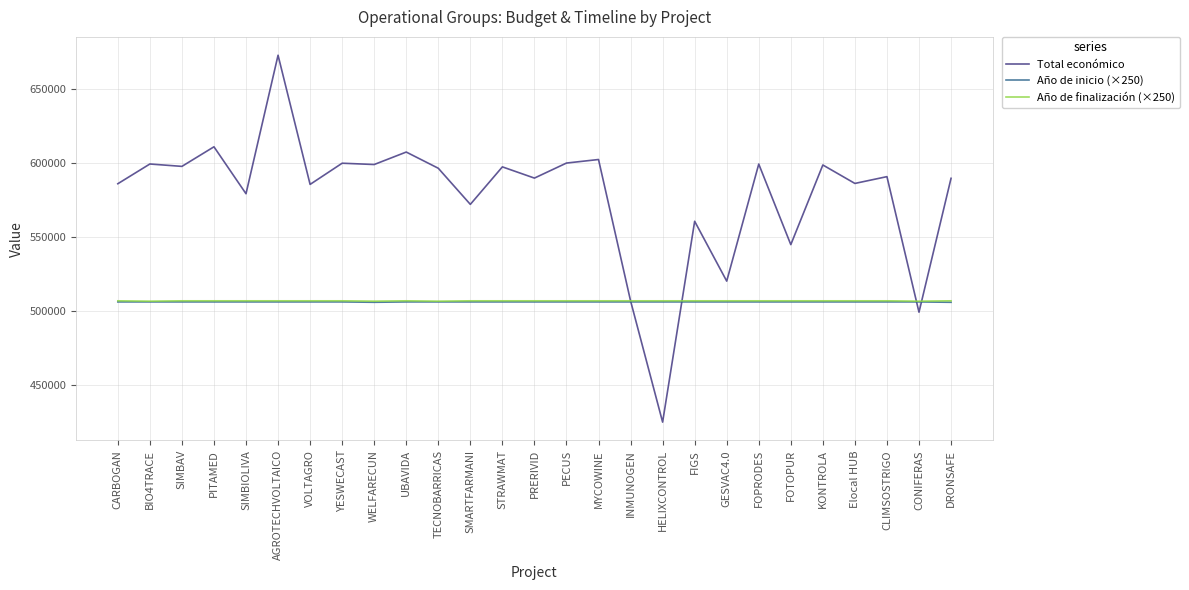

The Año de finalización (×250) series shows 197410.2 at INMUNOGEN. True or false?

False